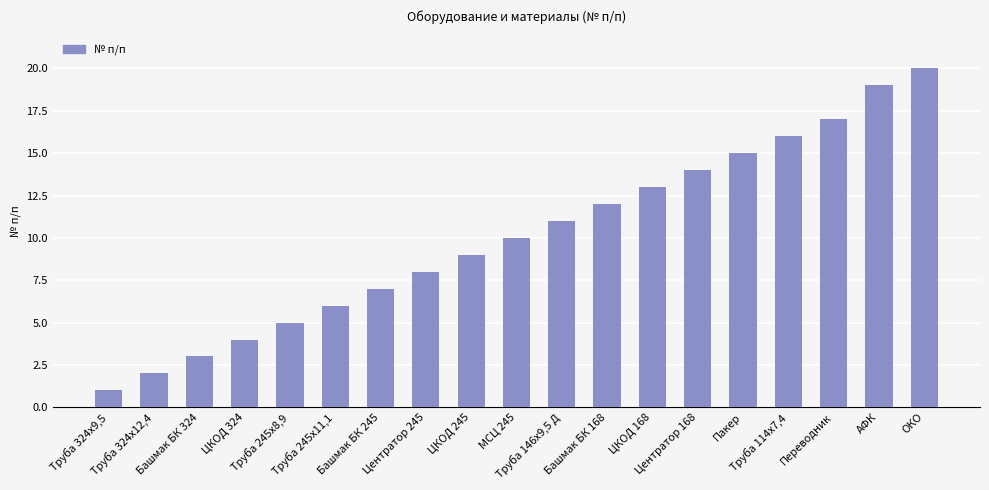

List the labels in order of value, smallest first.

Труба 324х9,5, Труба 324х12,4, Башмак БК 324, ЦКОД 324, Труба 245х8,9, Труба 245х11,1, Башмак БК 245, Центратор 245, ЦКОД 245, МСЦ 245, Труба 146х9,5 Д, Башмак БК 168, ЦКОД 168, Центратор 168, Пакер, Труба 114х7,4, Переводник, АФК, ОКО